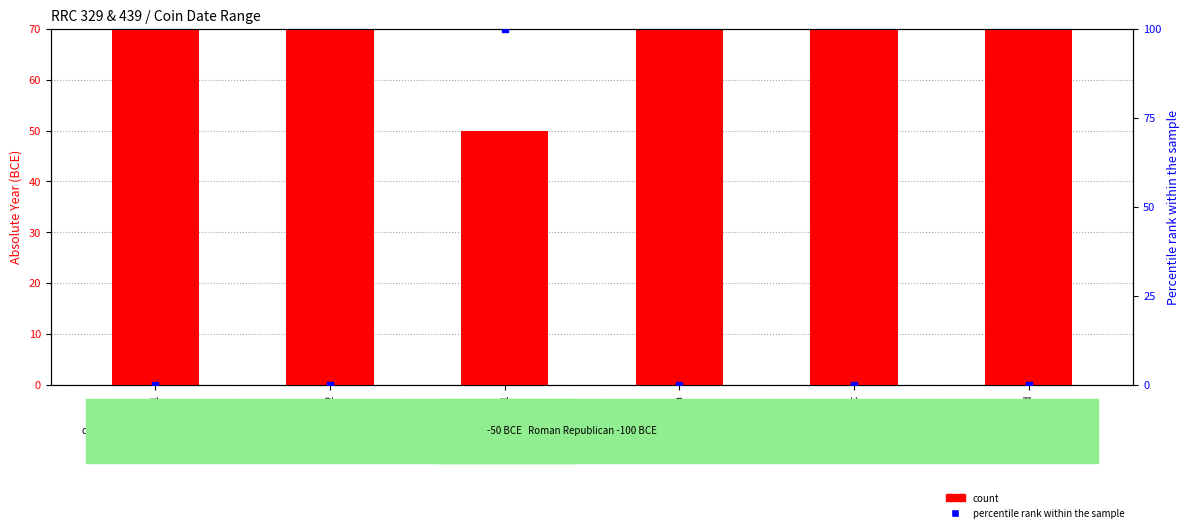

Is the value of count at rrc-329.1a greater than the value of percentile rank within the sample at rrc-329.2?

Yes